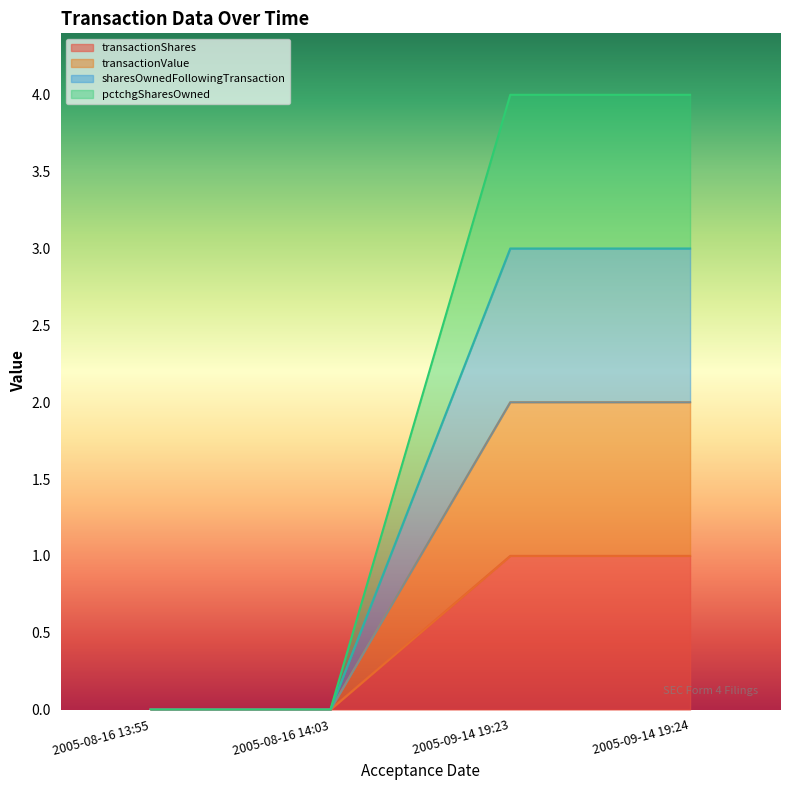

At which category is the sum across all series the highest?

2005-09-14 19:23